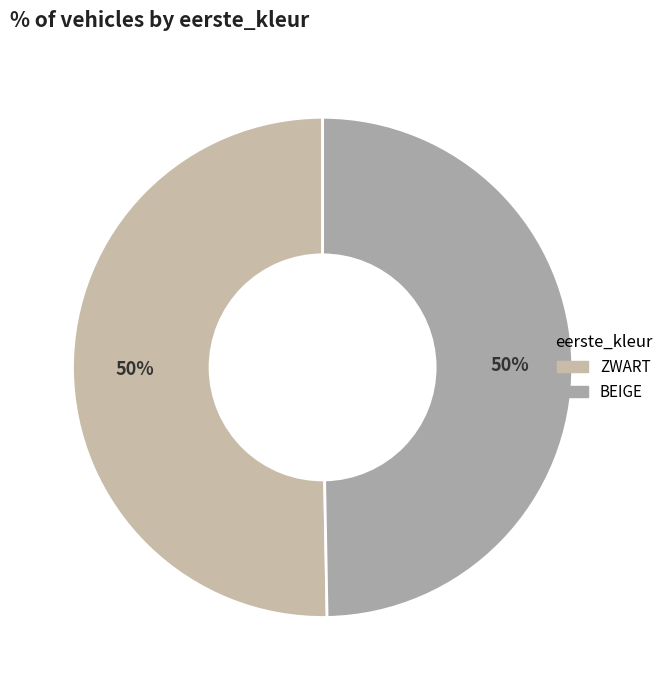

What percentage is the BEIGE slice, to the nearest percent?

50%